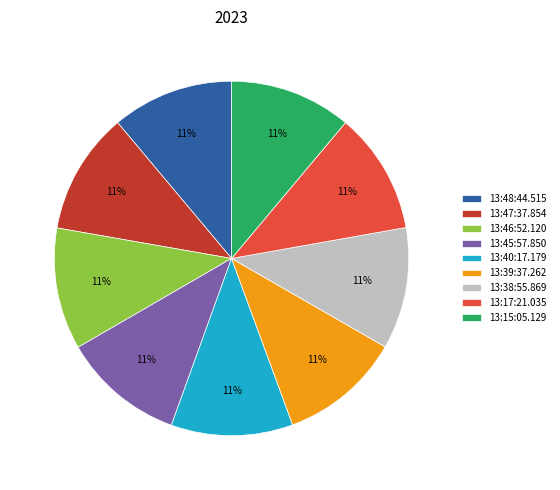

The 13:48:44.515 slice represents 11% of the pie. True or false?

True